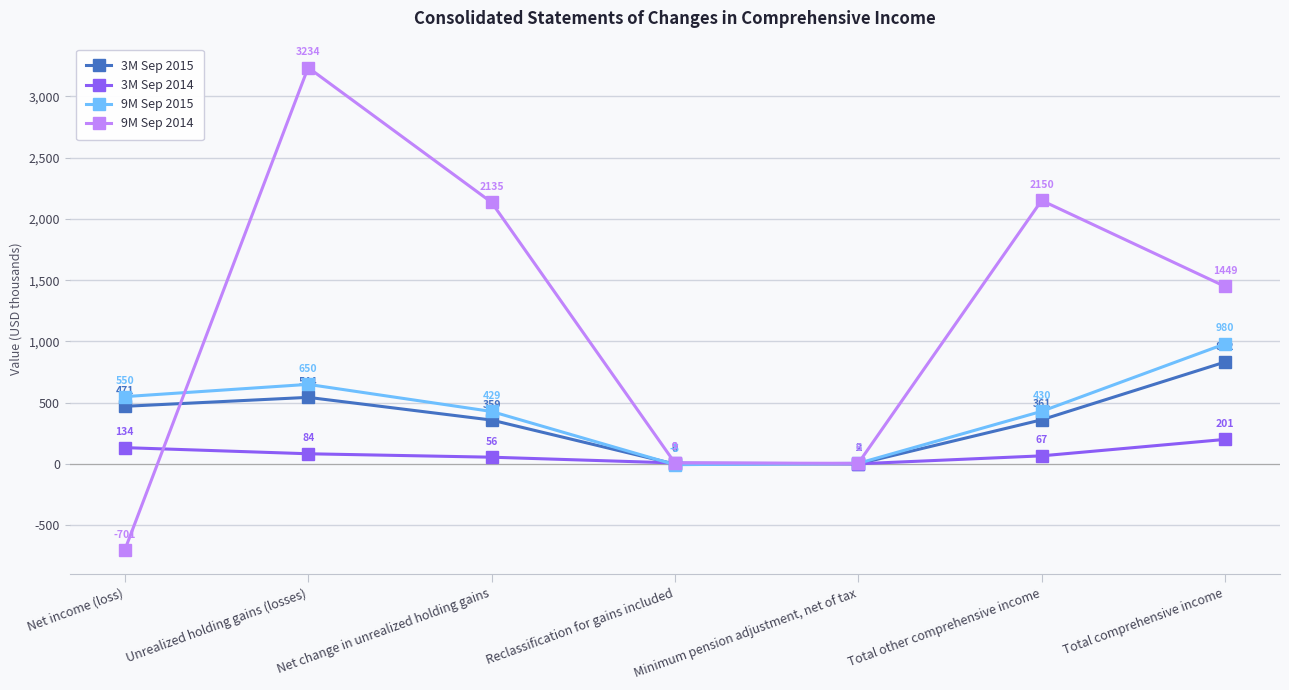

Count the number of data series in this chart.

4